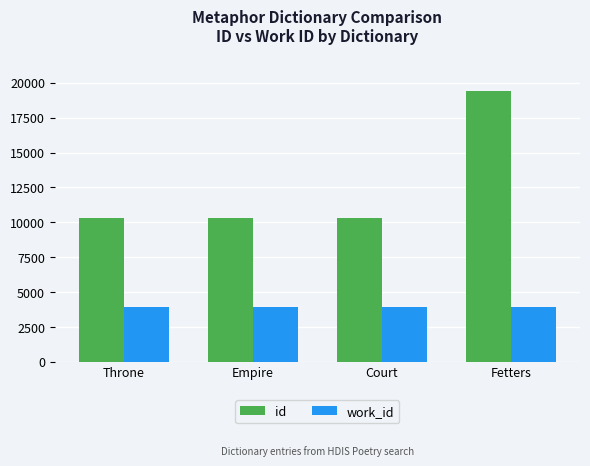

What value does the id series have at Fetters?

19444